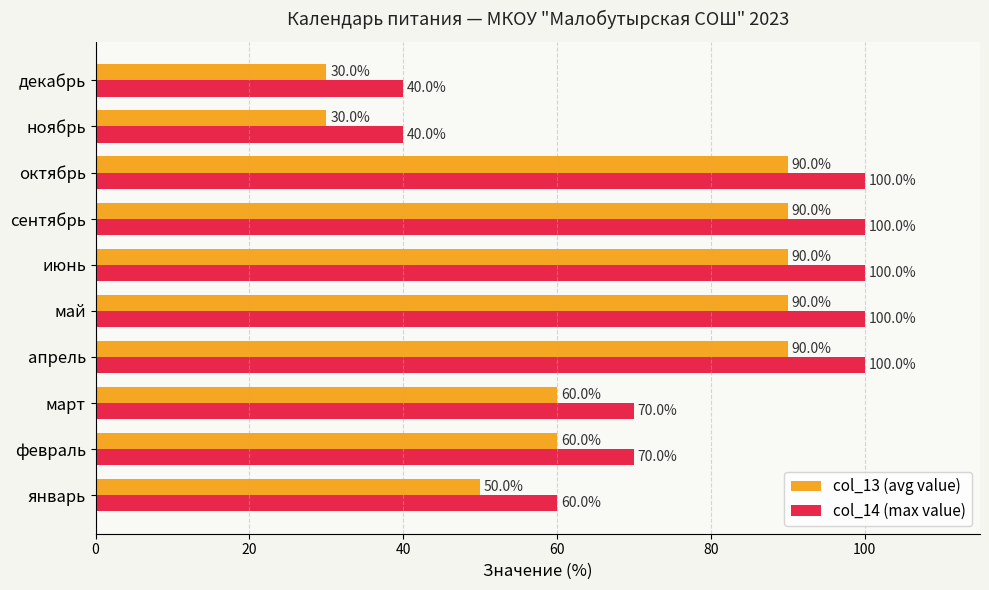

Which series has the largest total across all categories?

col_14 (max value)